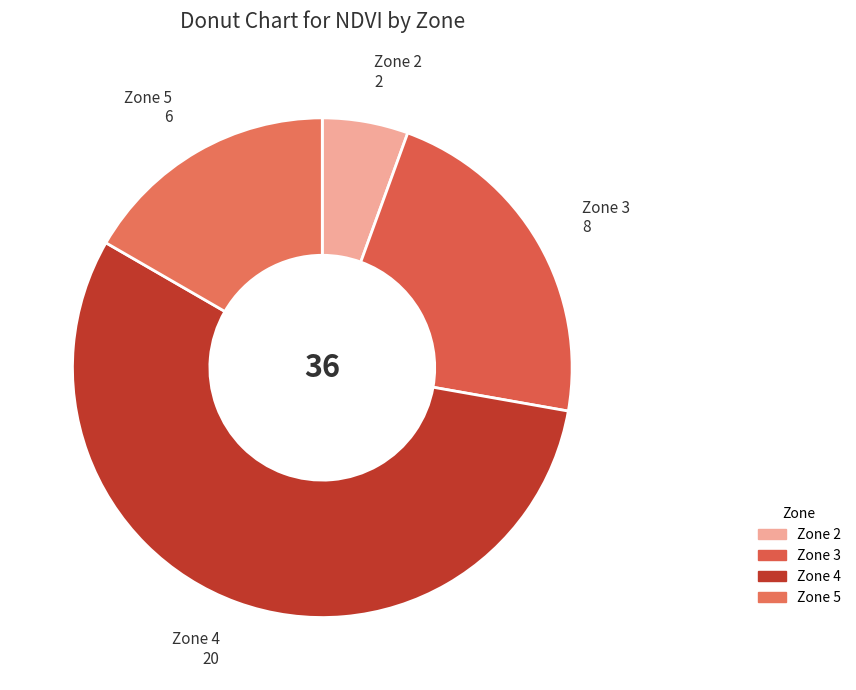

What is the smallest slice in the pie chart?

Zone 2